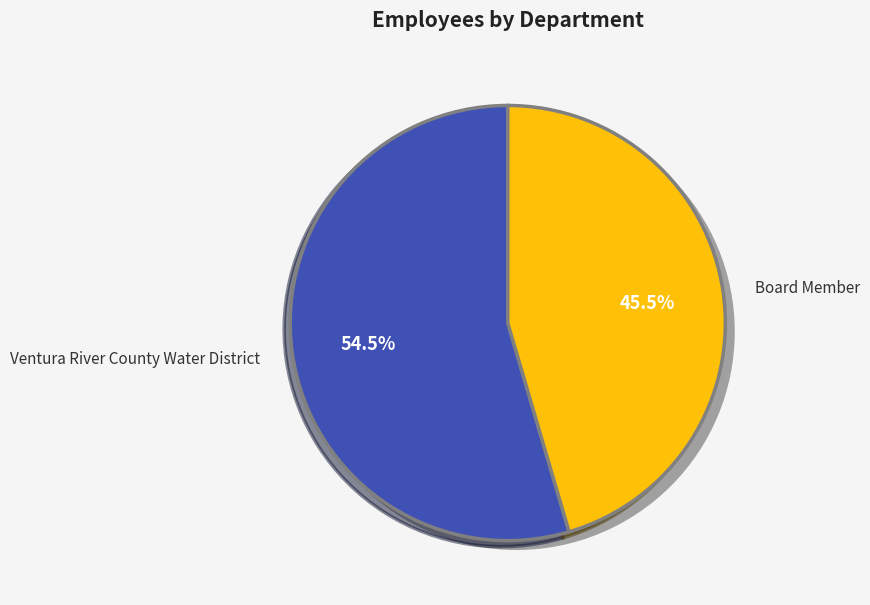

How much of the chart is everything except Ventura River County Water District?

45.5%